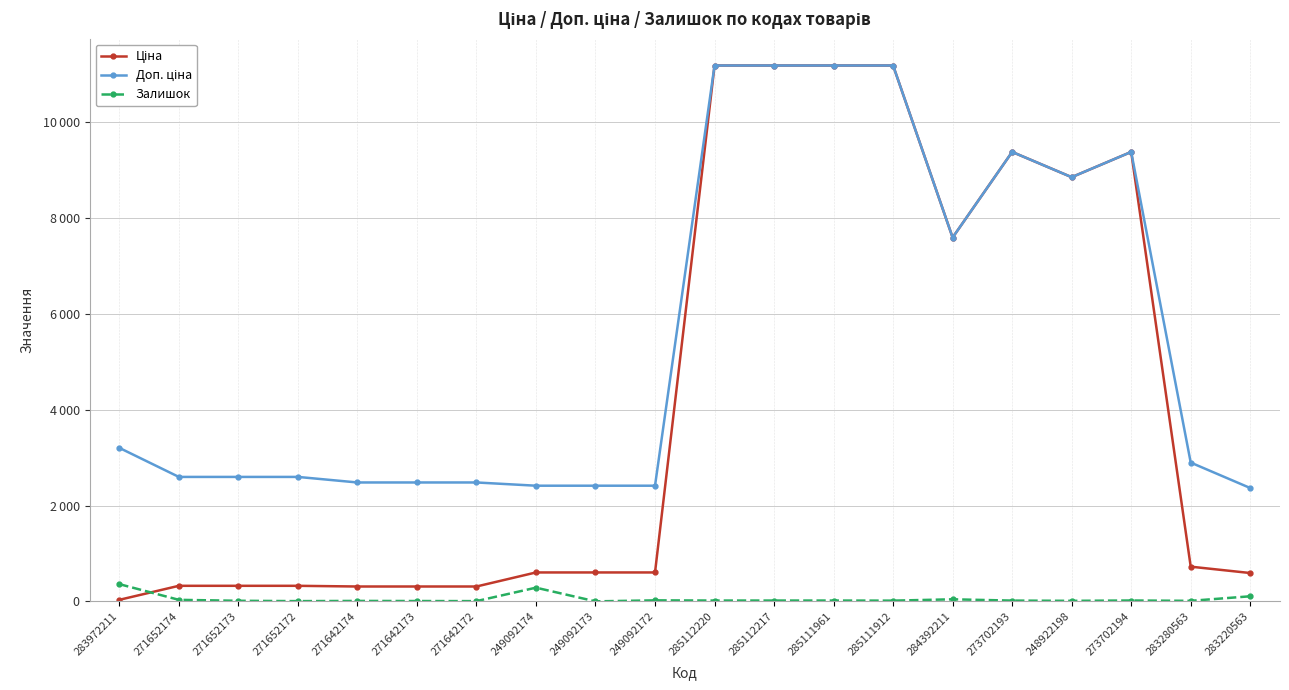

What are all the series names shown in the legend?

Ціна, Доп. ціна, Залишок